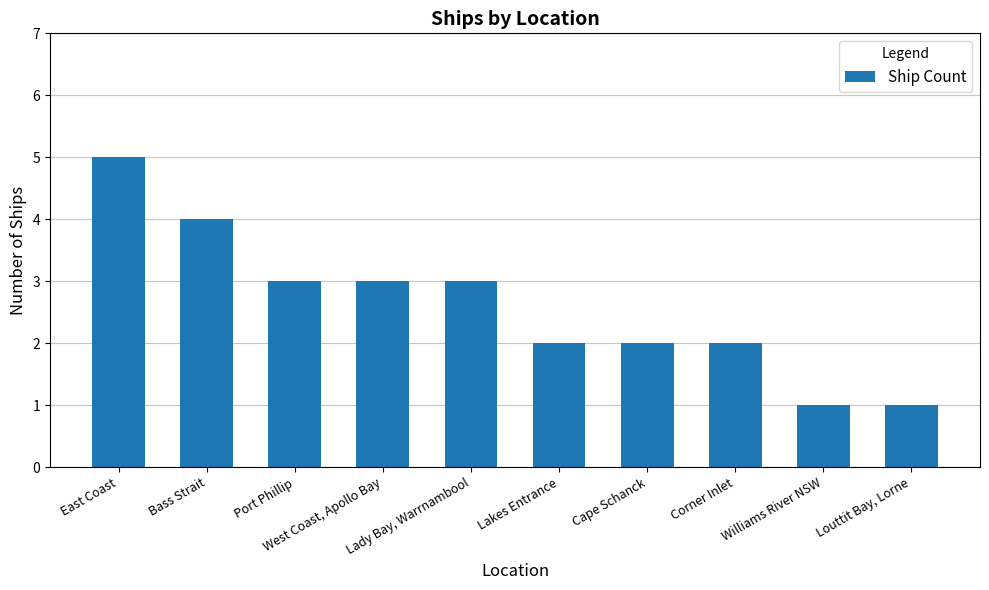

What is the sum of the values at East Coast and Port Phillip?

8